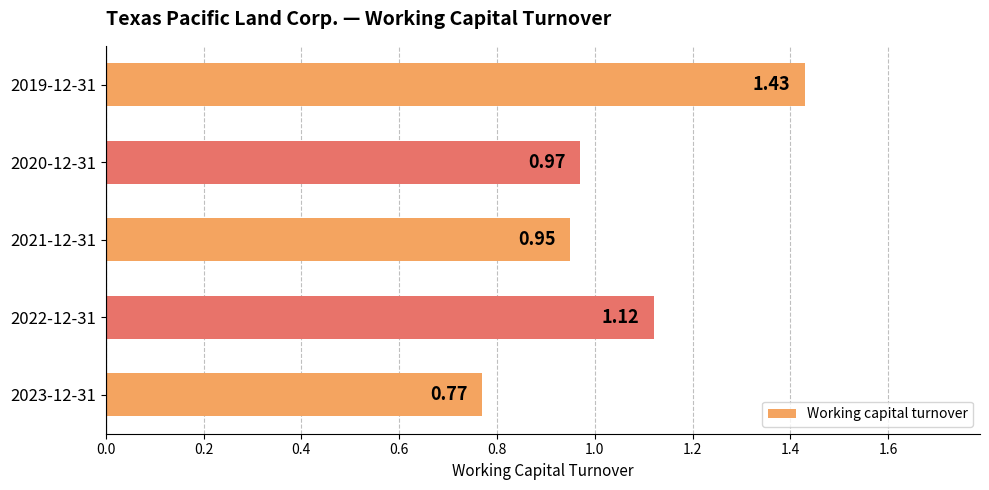

Rank the categories by value from lowest to highest.

2023-12-31, 2021-12-31, 2020-12-31, 2022-12-31, 2019-12-31